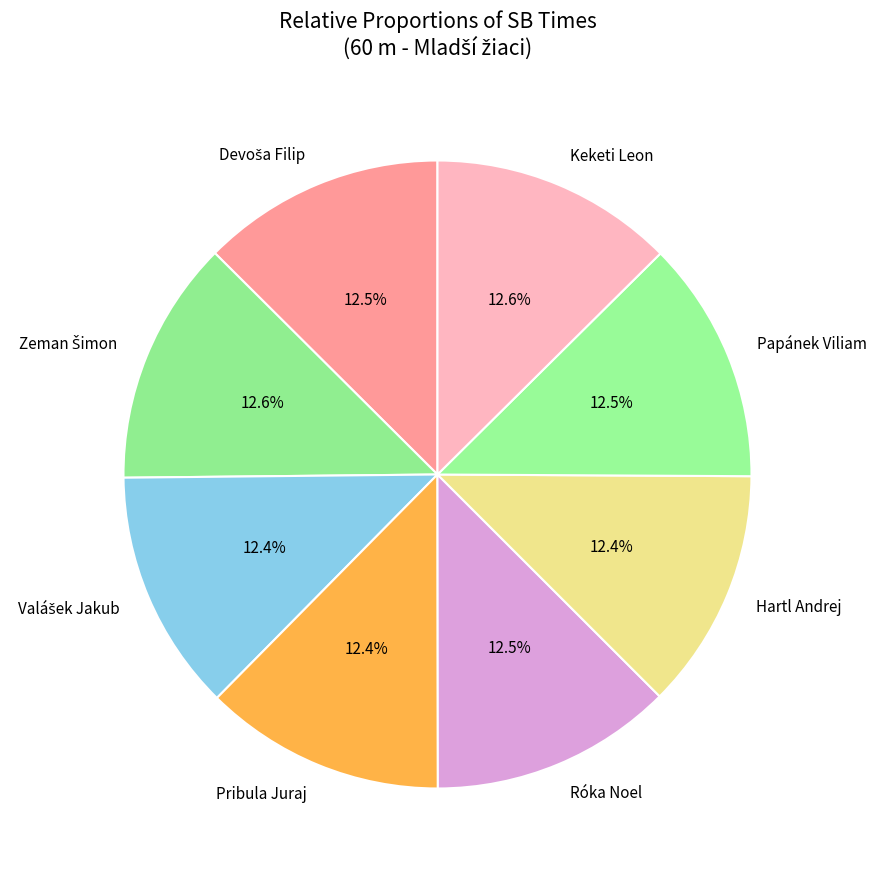

Does Pribula Juraj account for over 50% of the chart?

No